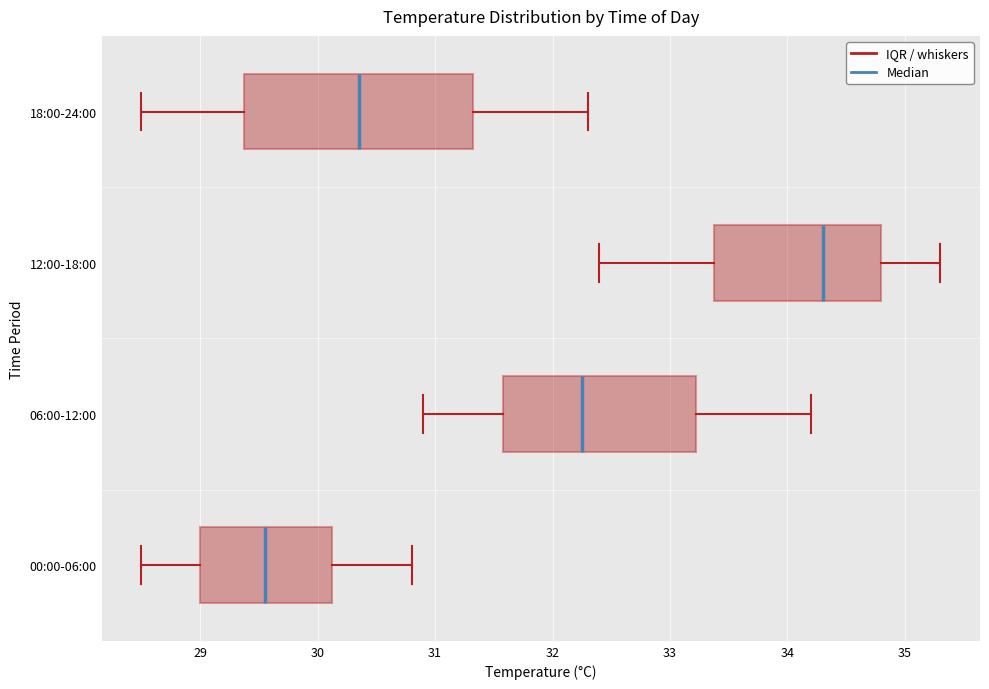

Where does the left whisker of the box for 00:00-06:00 end on the x-axis? The values are not printed on the chart, so give them approximately, as read against the axis.

28.5